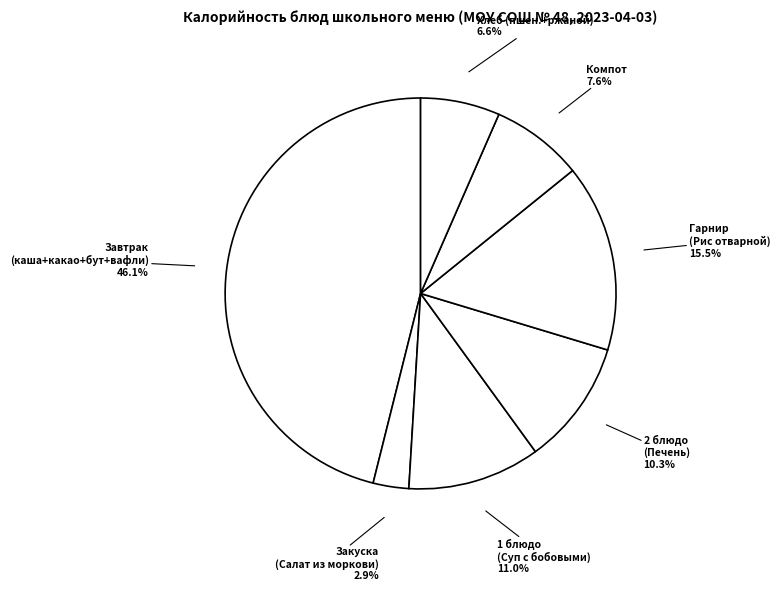

Rank the categories by value from highest to lowest.

Завтрак (каша+какао+бут+вафли), Гарнир (Рис отварной), 1 блюдо (Суп с бобовыми), 2 блюдо (Печень), Компот, Хлеб (пшен.+ржаной), Закуска (Салат из моркови)